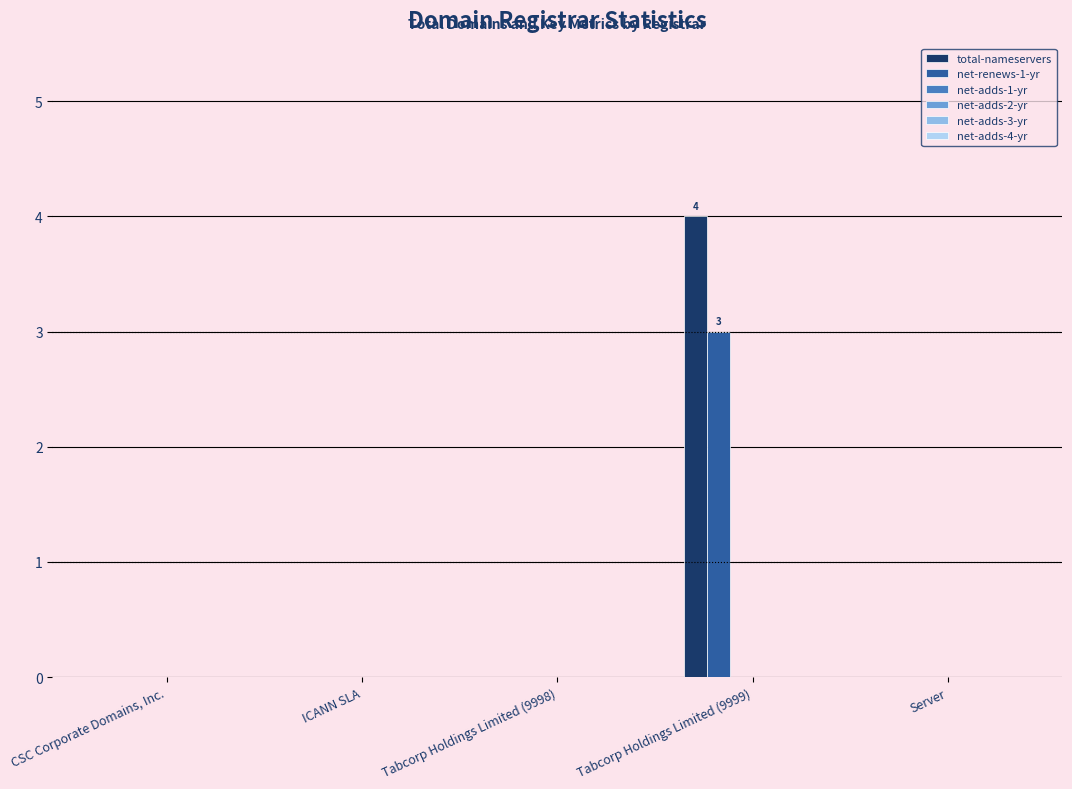

What is the highest value of the total-nameservers series?

4